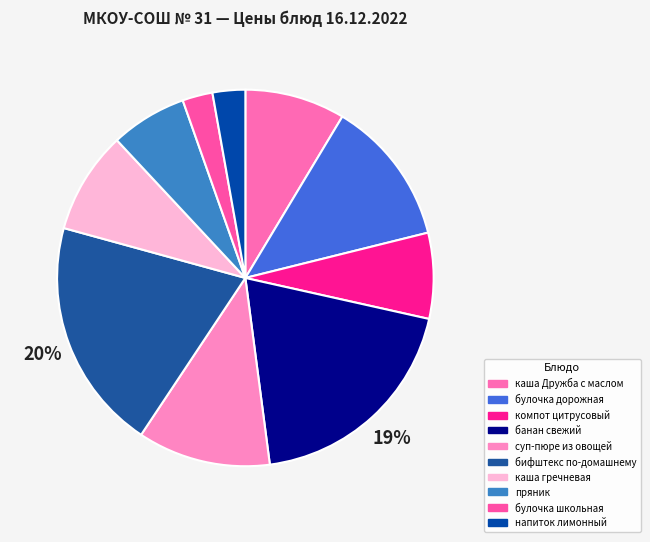

Which category has the biggest portion of the pie?

бифштекс по-домашнему